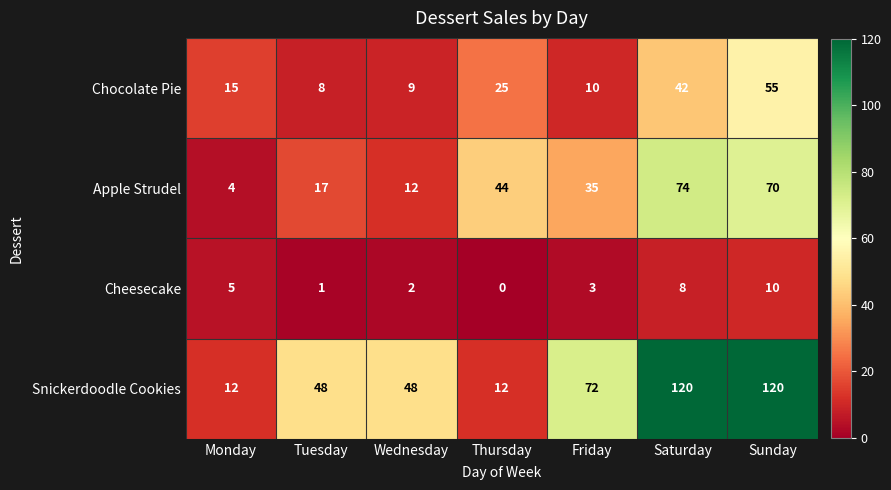

Which category has the lowest value in the Apple Strudel series?

Monday